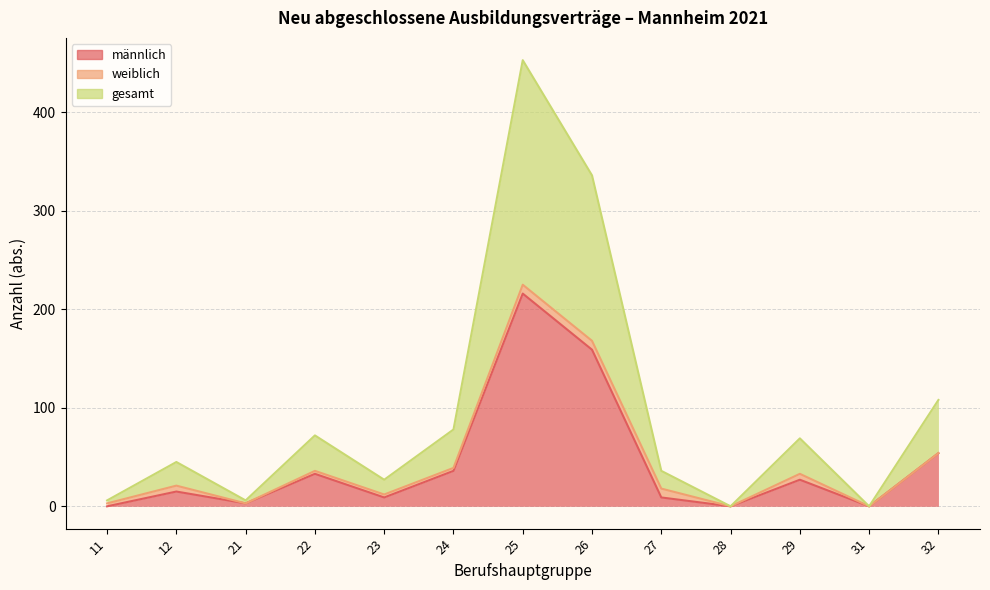

At which category does gesamt reach its first local peak?

12